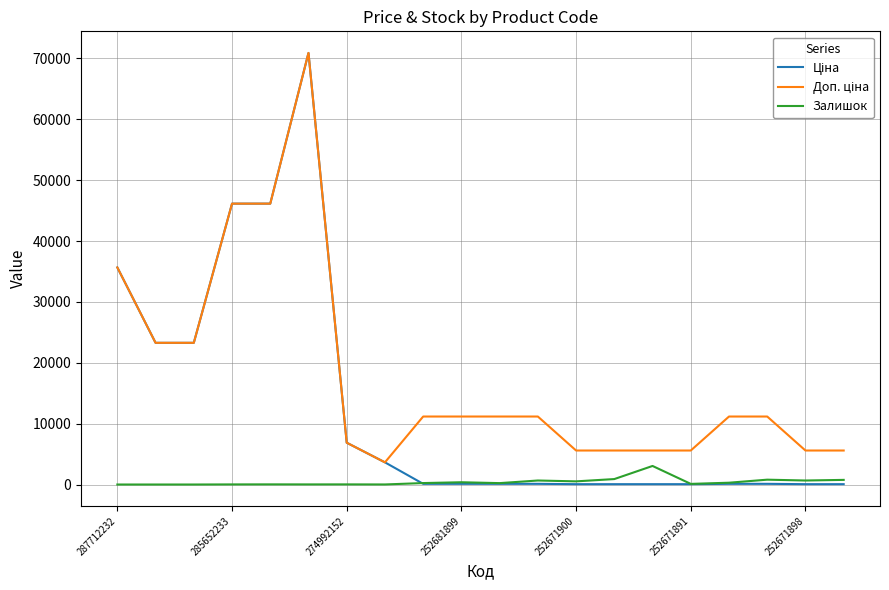

How many lines are shown in the chart?

3